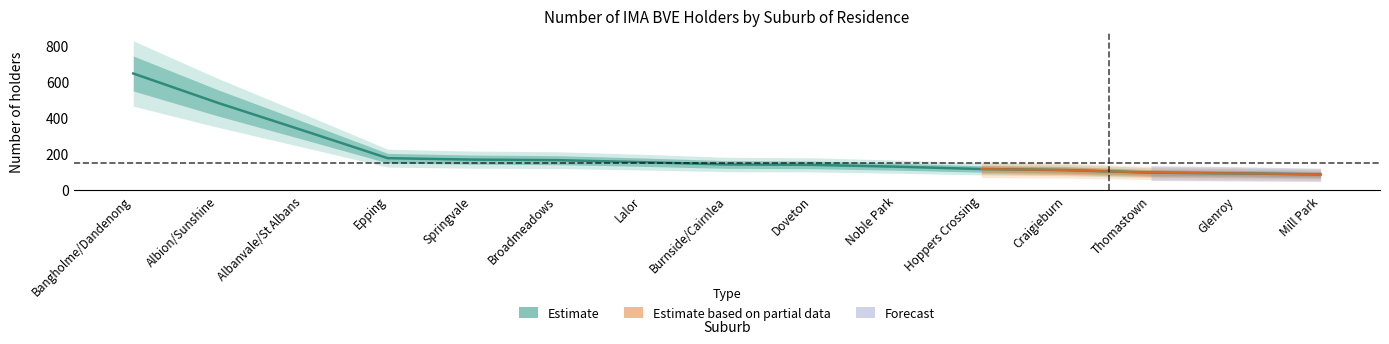

How many series are shown in this chart?

1